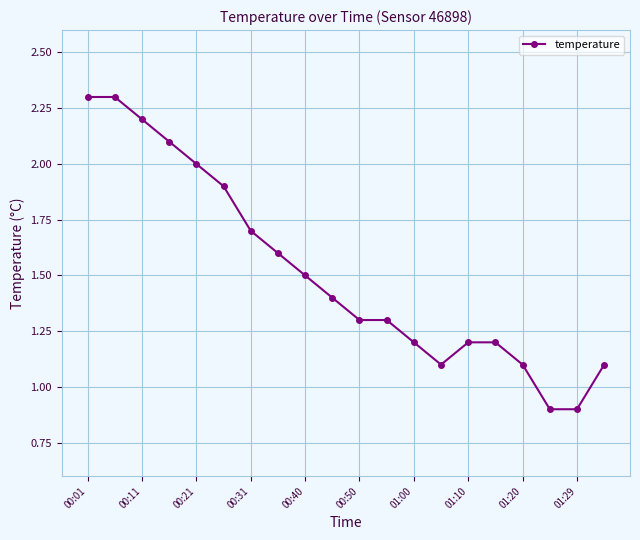

What is the value of the 1st point from the left?

2.3